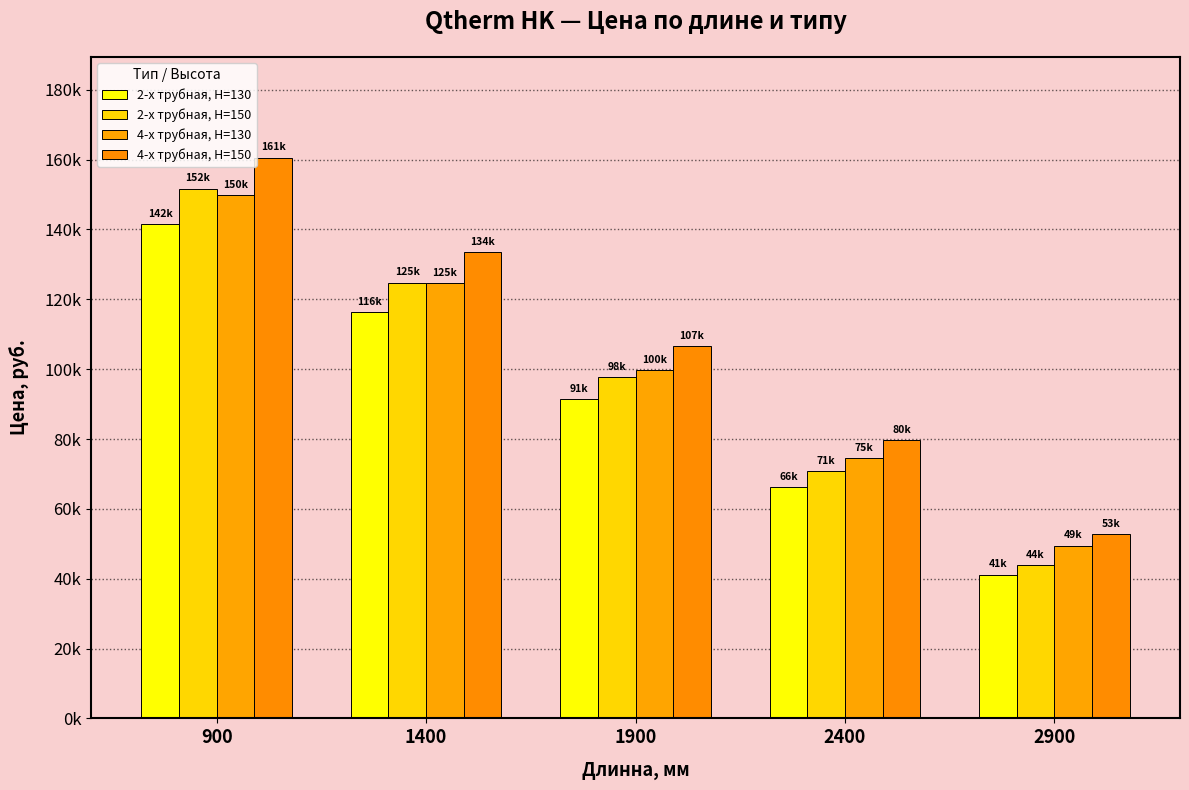

Are the bars horizontal?

No